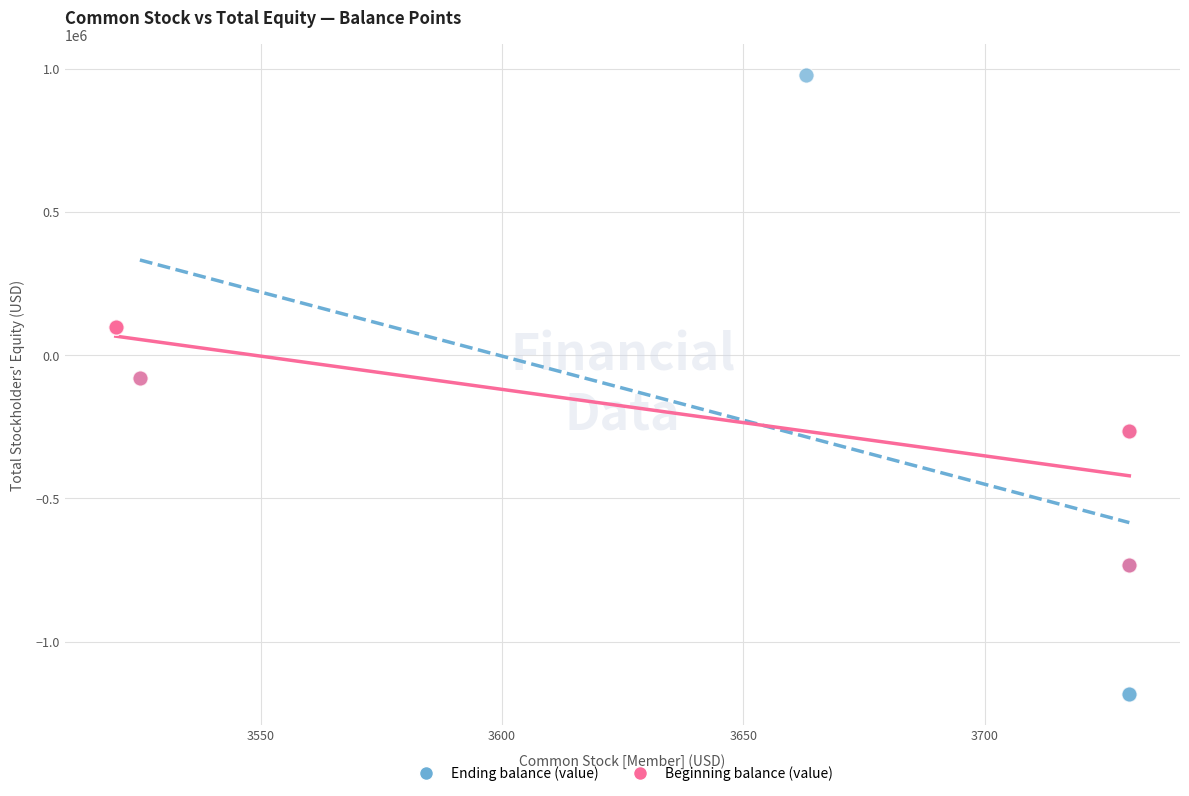

Which series reaches the maximum Y coordinate?

Ending balance (value)